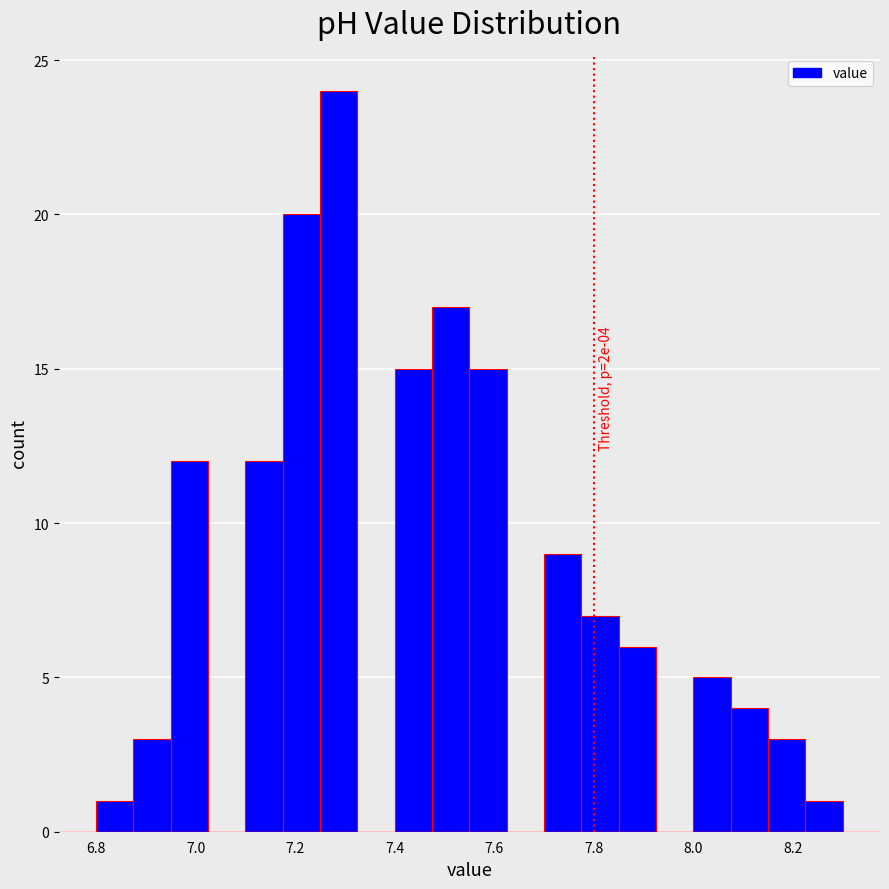

Around what value on the x-axis is the tallest bar? Give the approximate position of its centre, as read against the axis.

7.28